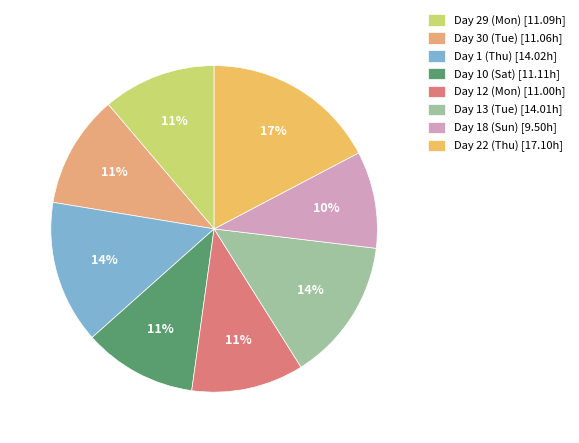

Does any single category account for the majority?

No